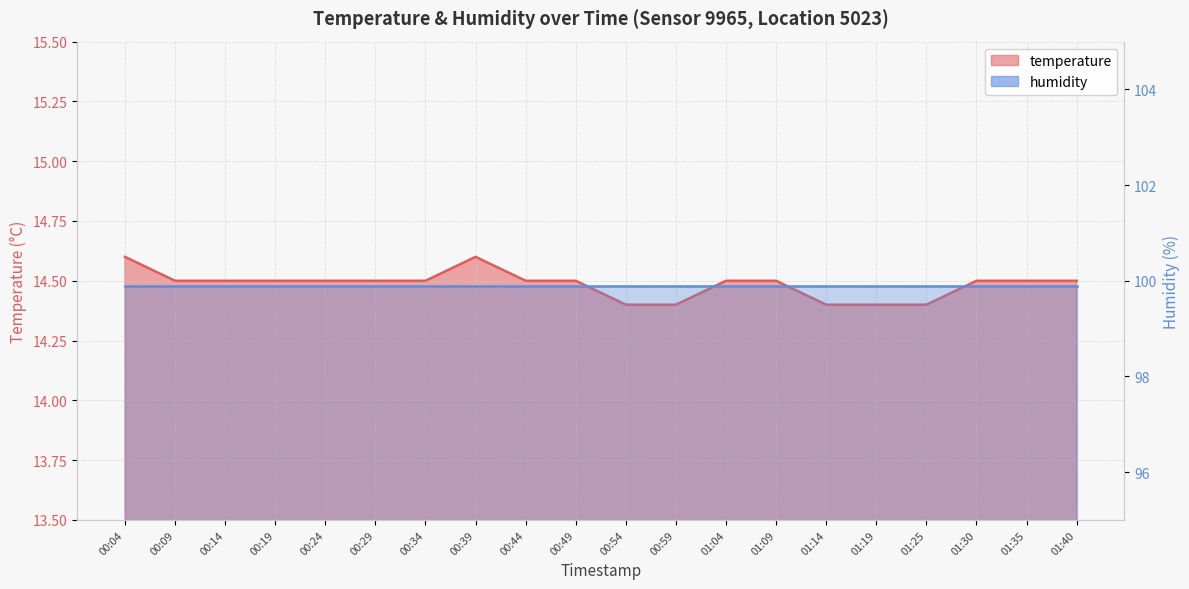

What is the difference between the maximum and minimum values?

0.2